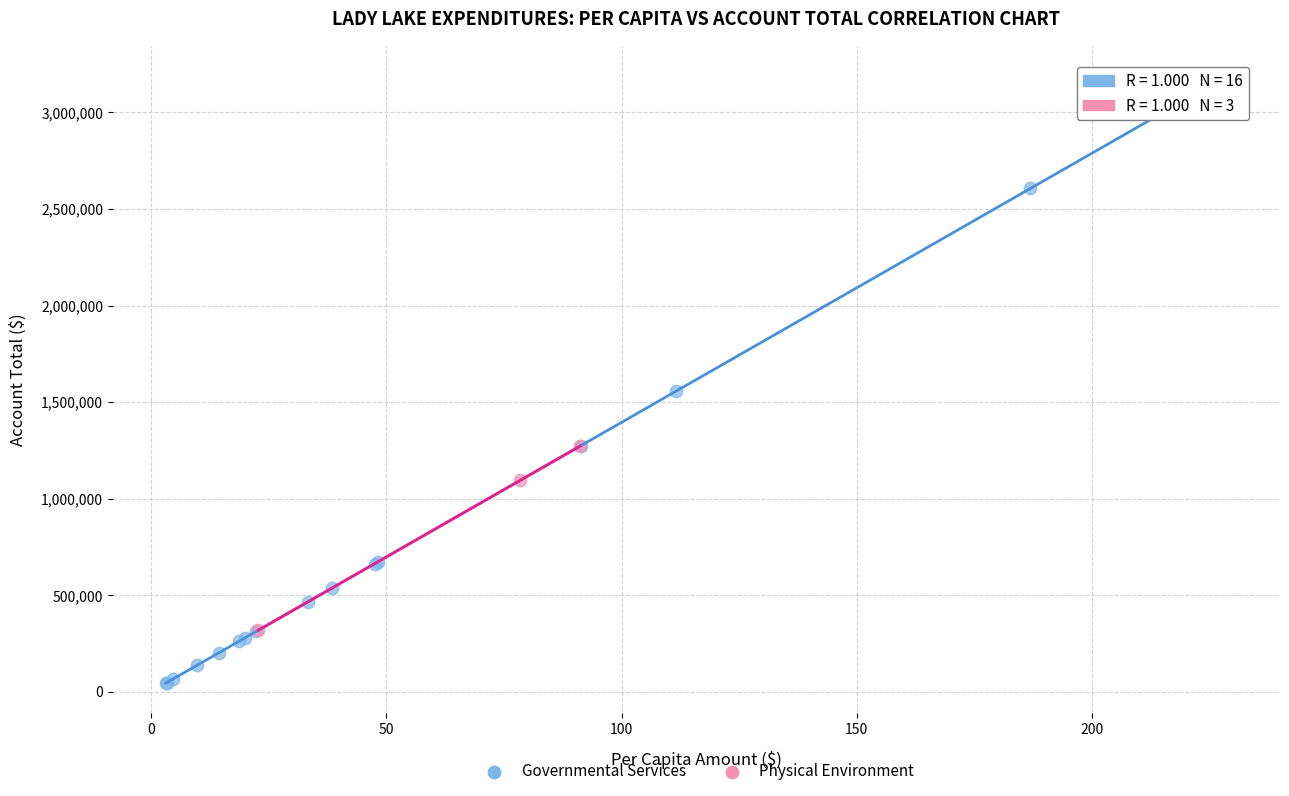

Which series has the largest Y range (max minus min)?

Governmental Services